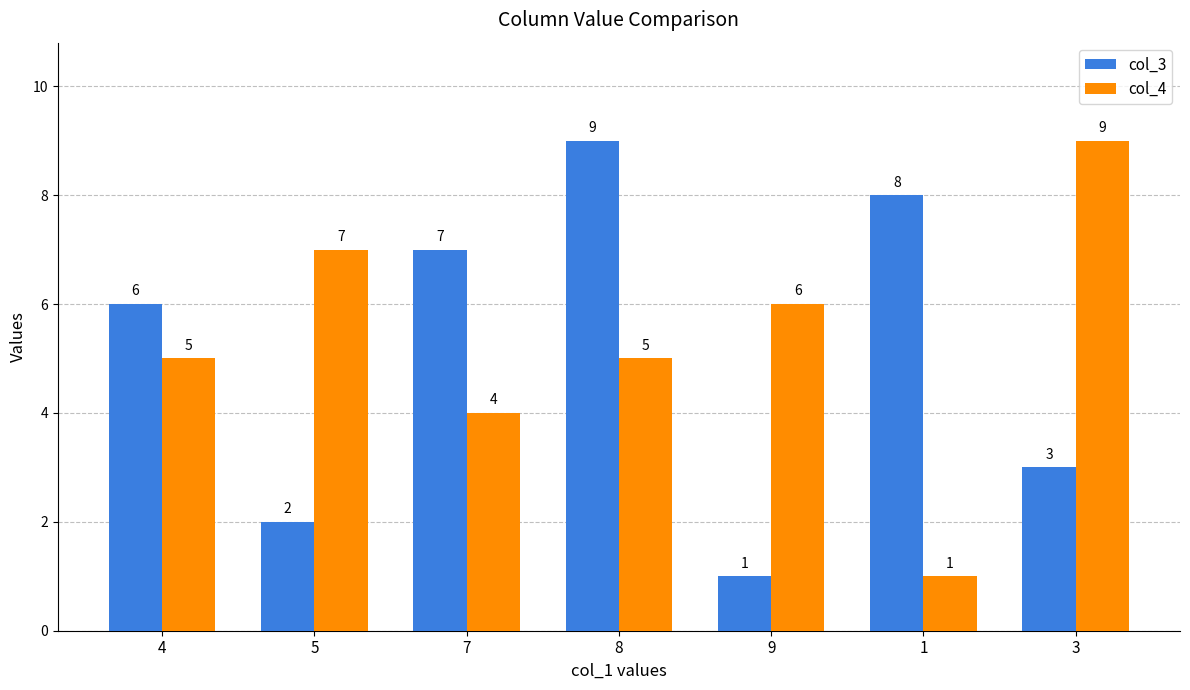

At which label is col_3 closest to 5?

4